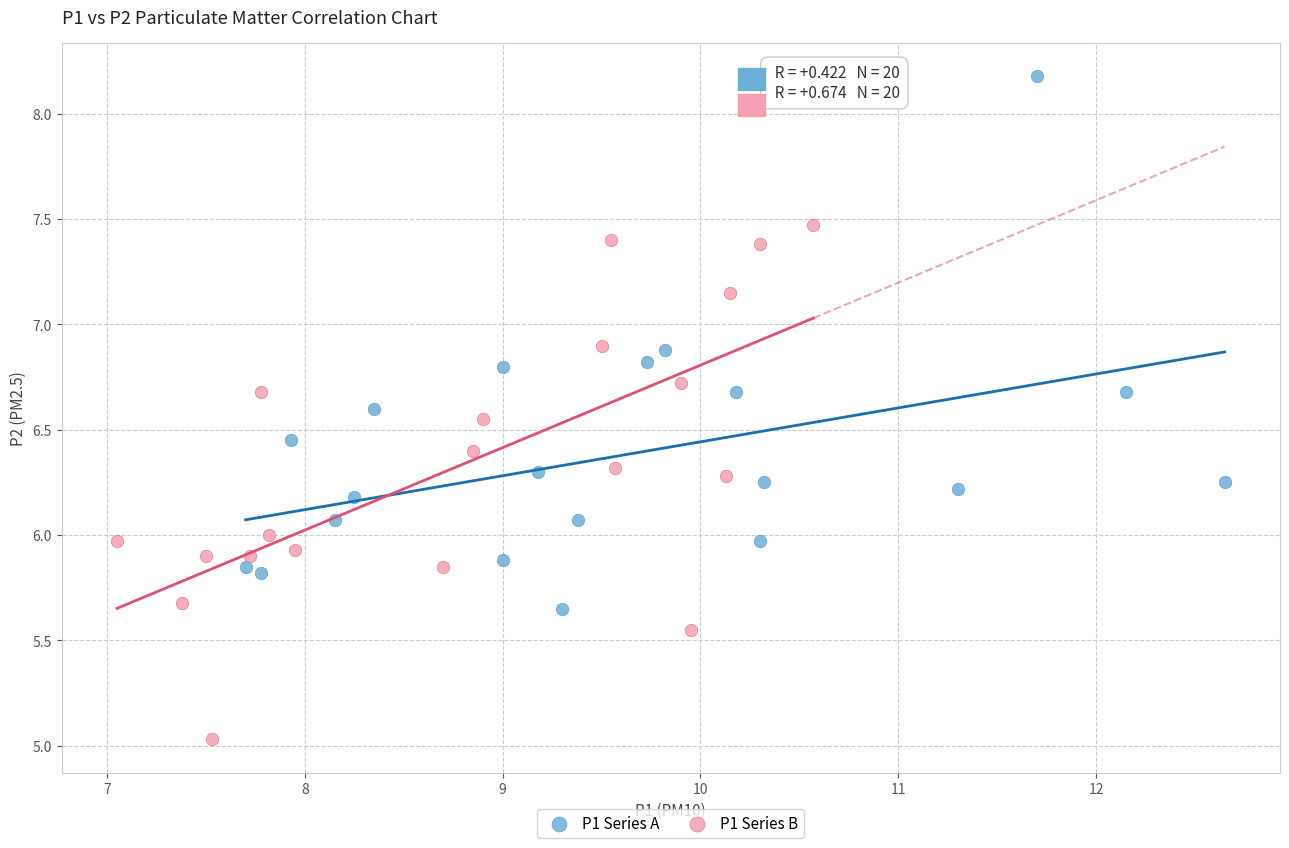

Which series contains the lowest Y value?

P1 Series B